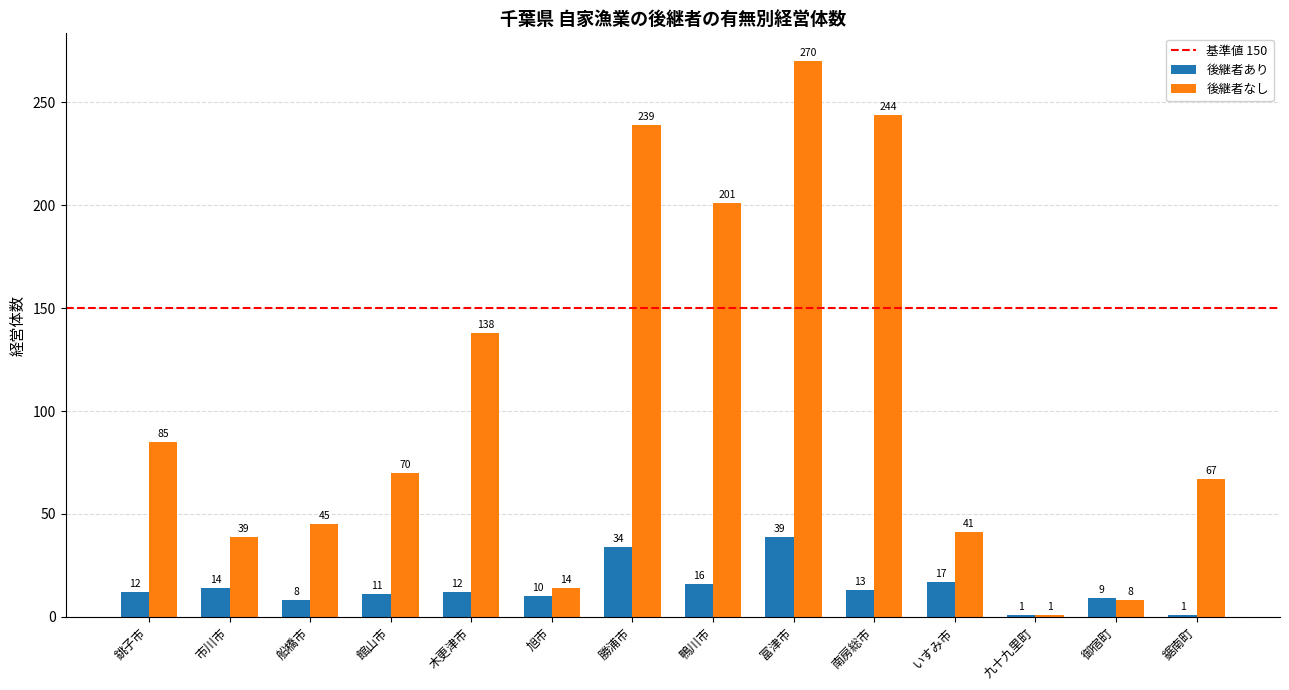

Between 銚子市 and 市川市, which series saw the biggest shift?

後継者なし